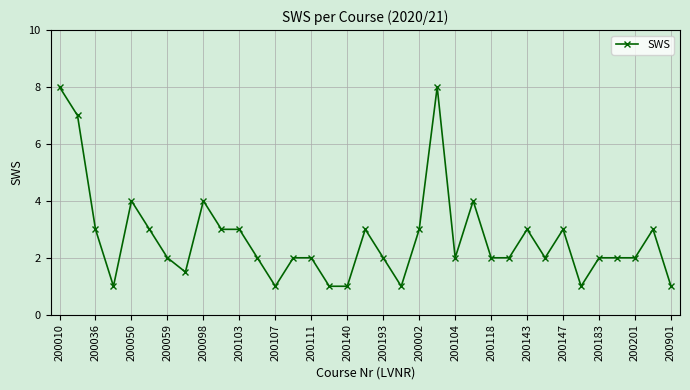

What is the greatest value displayed?

8.0